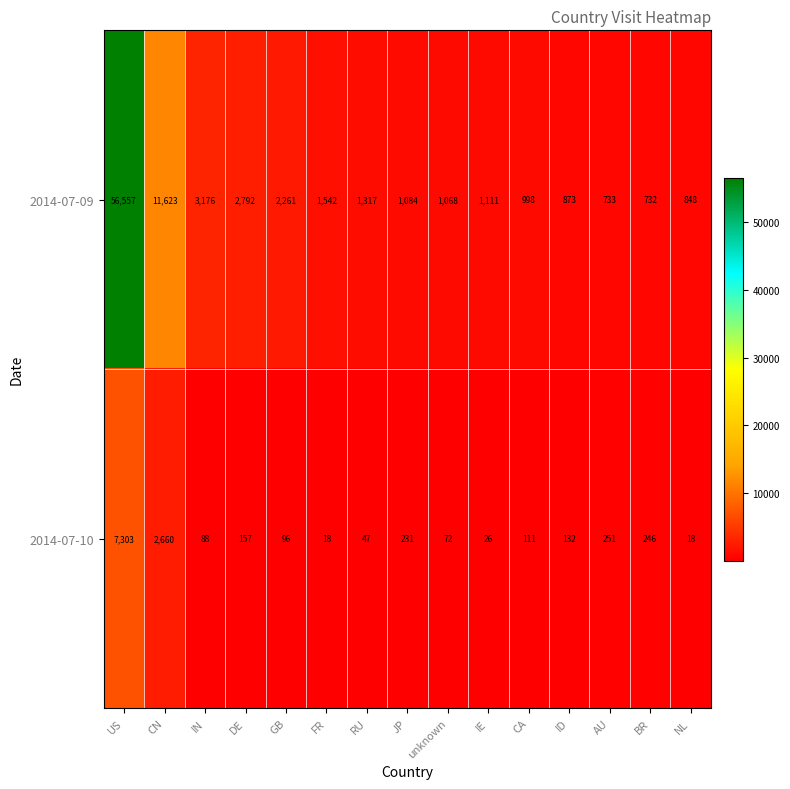

Rank the series by their maximum value, from lowest to highest.

2014-07-10, 2014-07-09